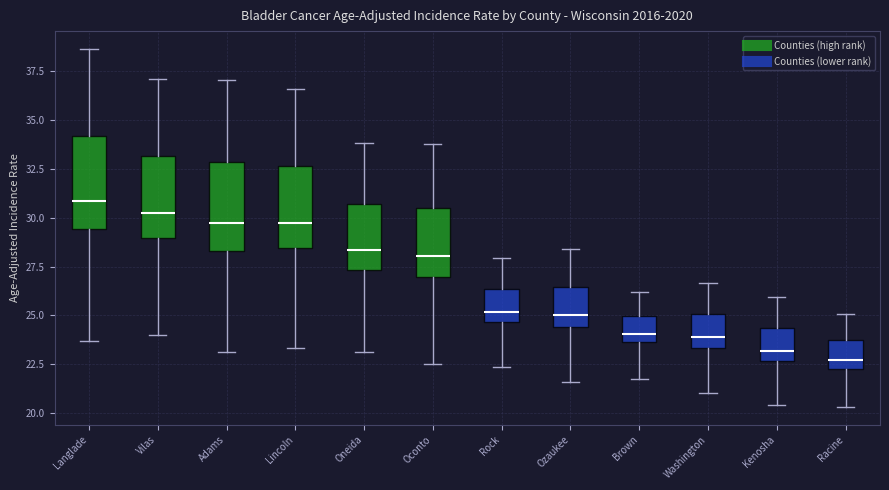

Where is the upper edge of the box for Washington on the y-axis? The values are not printed on the chart, so give them approximately, as read against the axis.

25.0